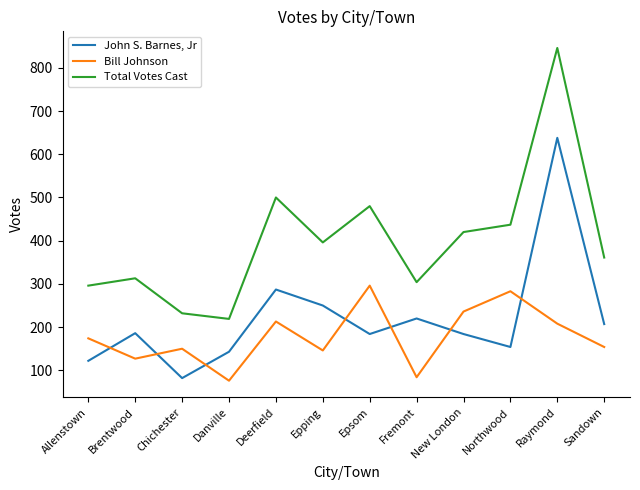

What is the difference between the maximum and minimum values in the John S. Barnes, Jr series?

556